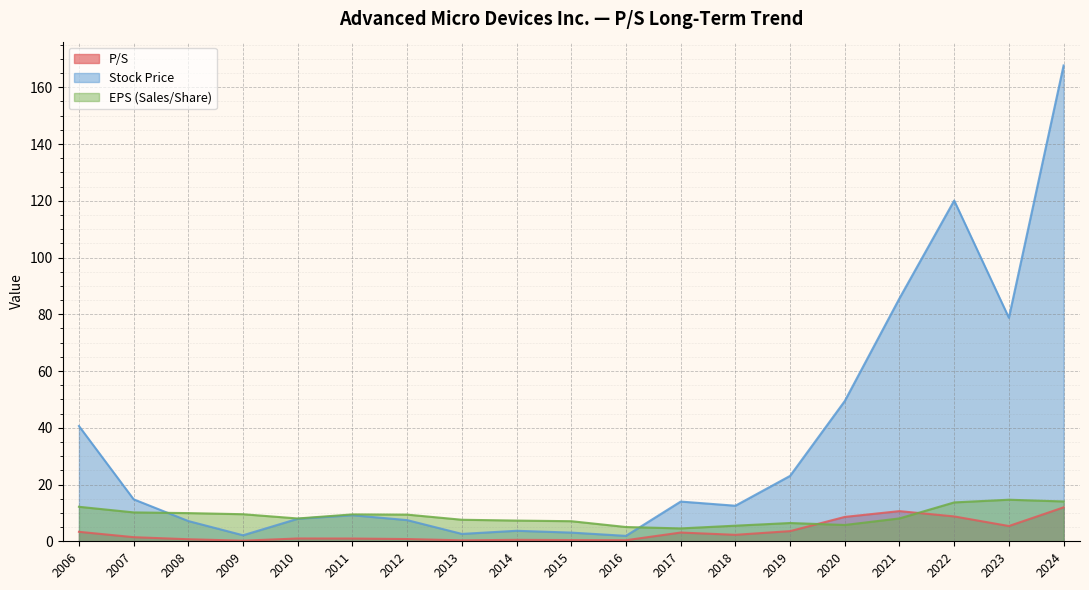

Which series has the widest spread of values?

Stock Price